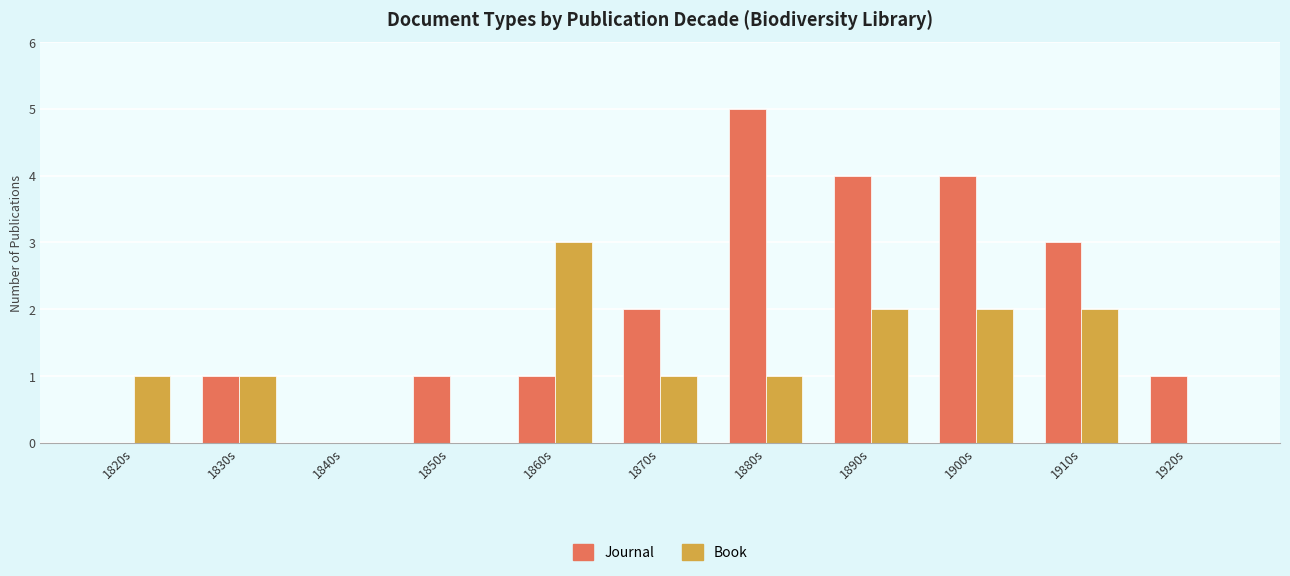

At which label does Book reach its peak?

1860s